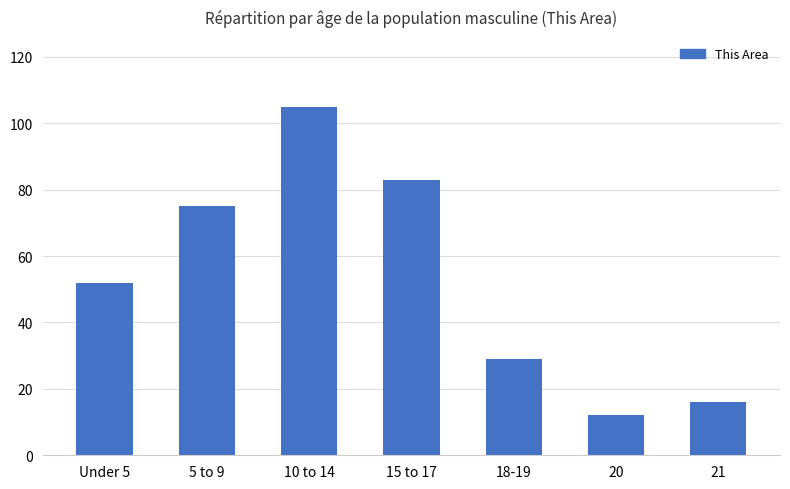

At which category does the chart reach its peak across all series?

10 to 14